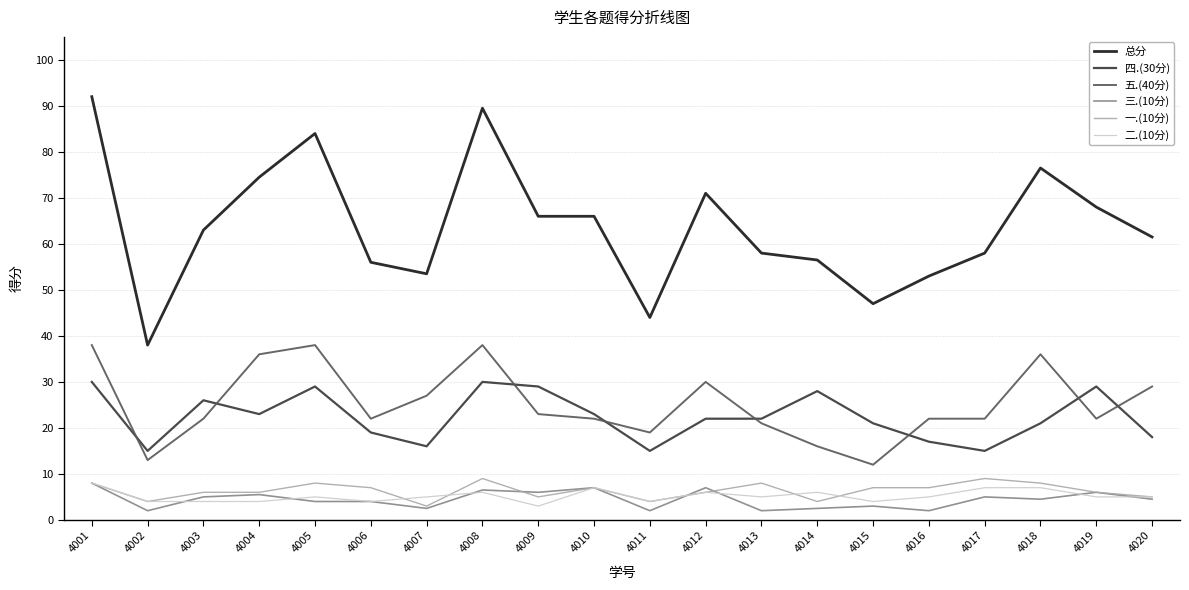

What are all the series names shown in the legend?

总分, 四.(30分), 五.(40分), 三.(10分), 一.(10分), 二.(10分)